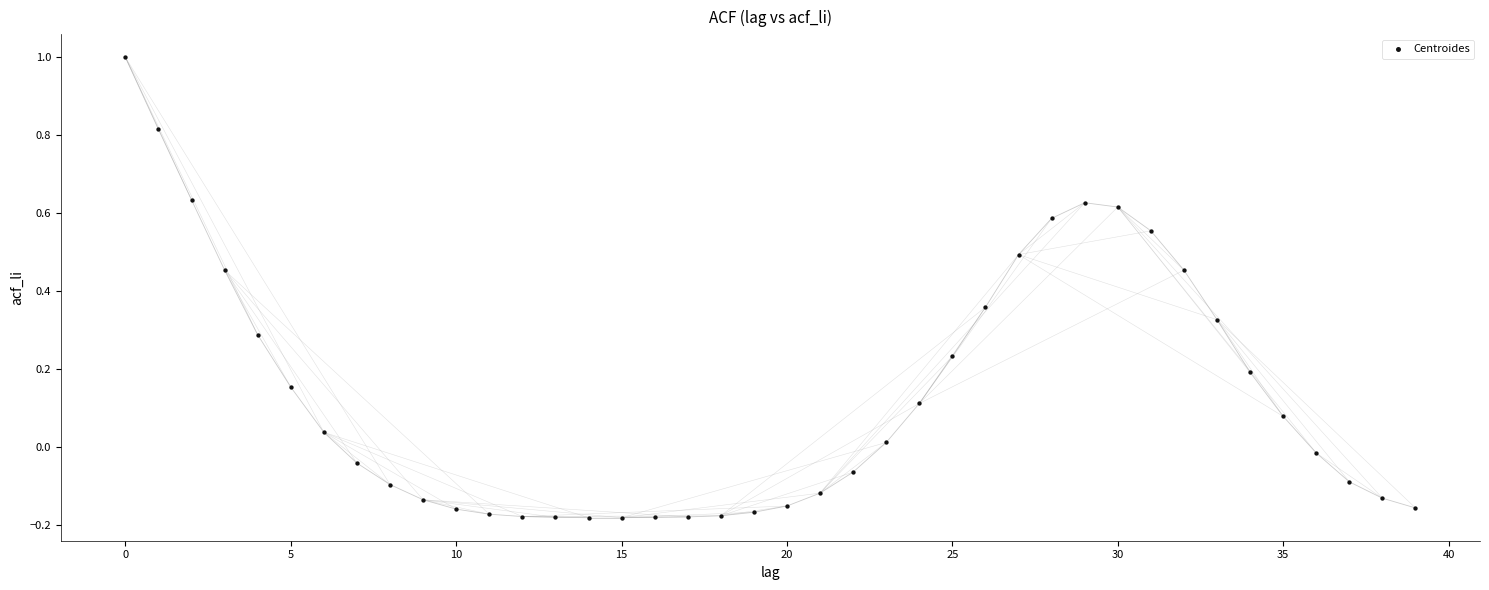

What is the range of Y values (max minus min)?

1.2